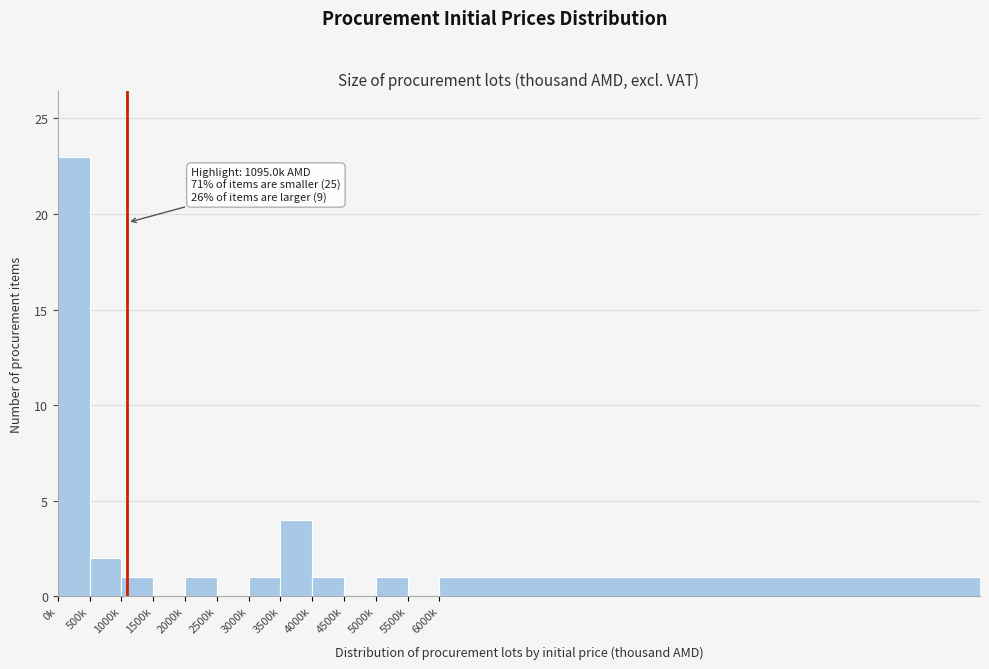

Reading left to right, transcribe all the data shown in this chart.

0k=23	500k=2	1000k=1	1500k=0	2000k=1	2500k=0	3000k=1	3500k=4	4000k=1	4500k=0	5000k=1	5500k=0	6000k=1